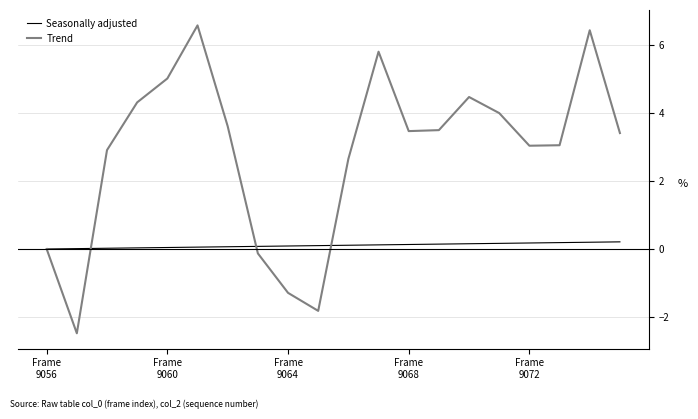

What is the greatest value displayed?

6.6